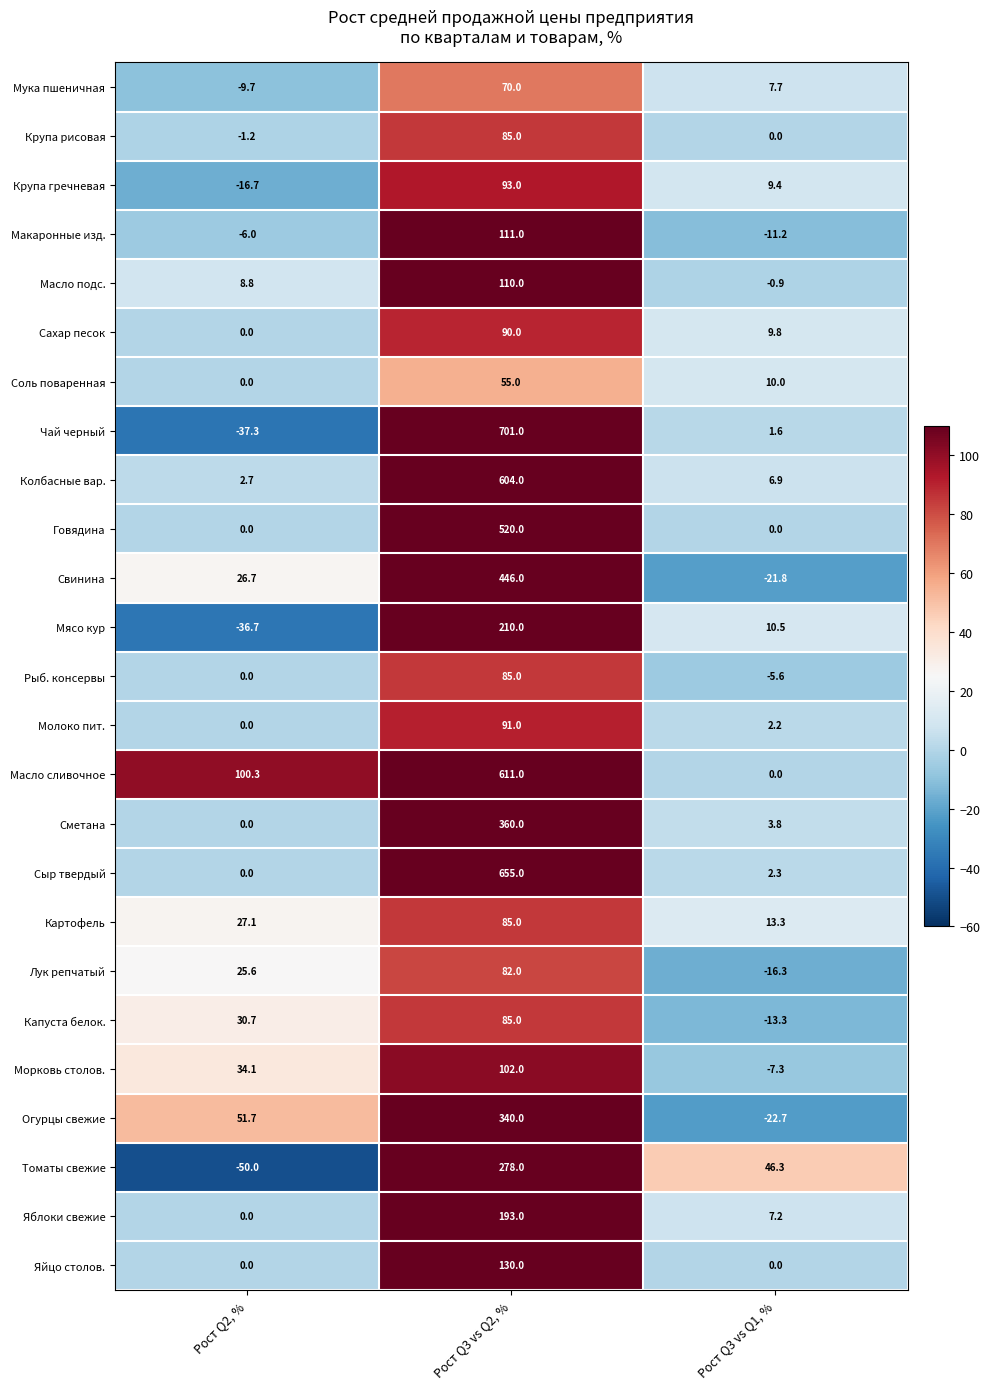

How many values in Масло подс. are below zero?

1